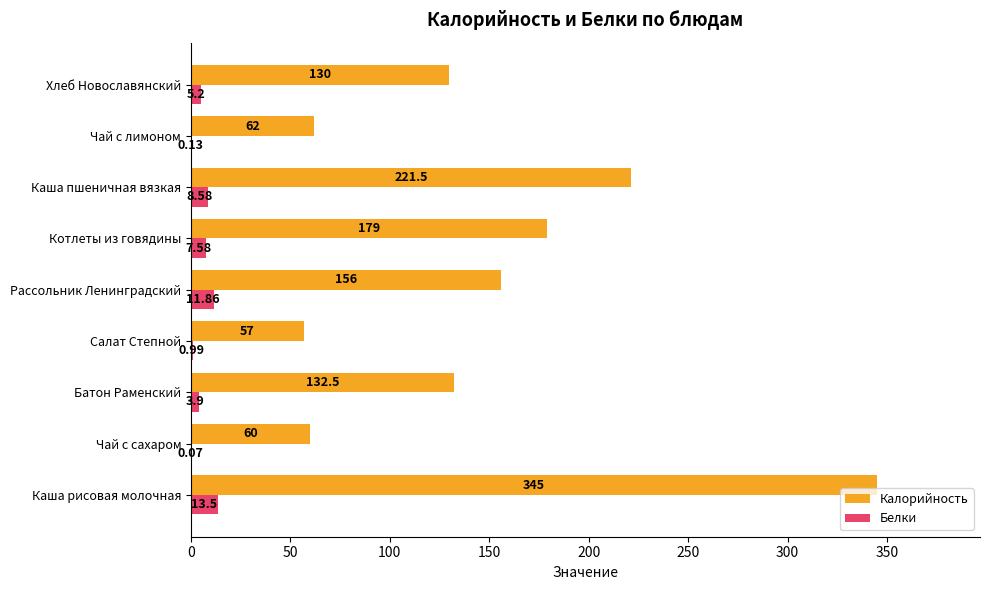

Which series changed the most between Батон Раменский and Чай с лимоном?

Калорийность